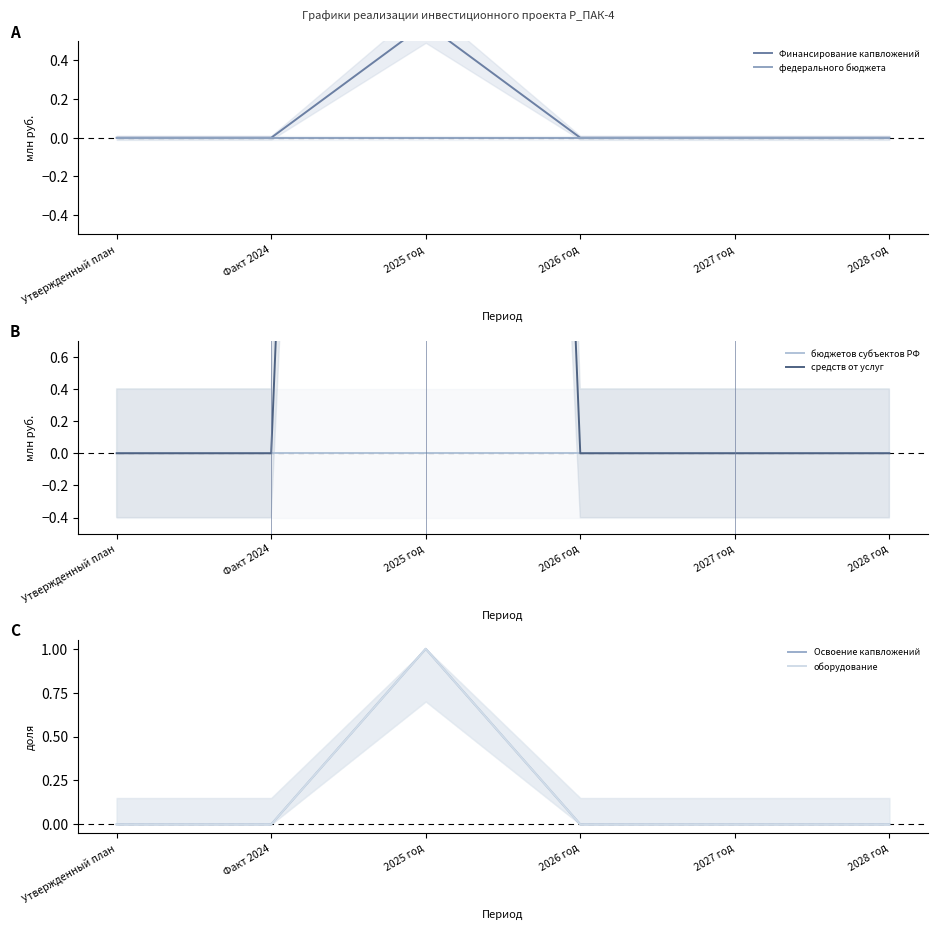

True or false: Освоение капвложений and федерального бюджета cross at least once.

False